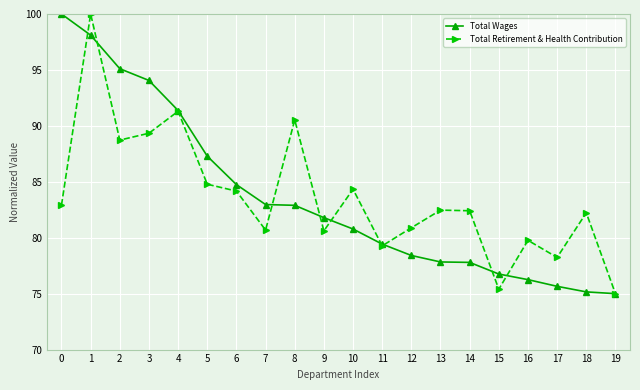

What is the difference between the Total Retirement & Health Contribution values at 5 and 13?

2.3